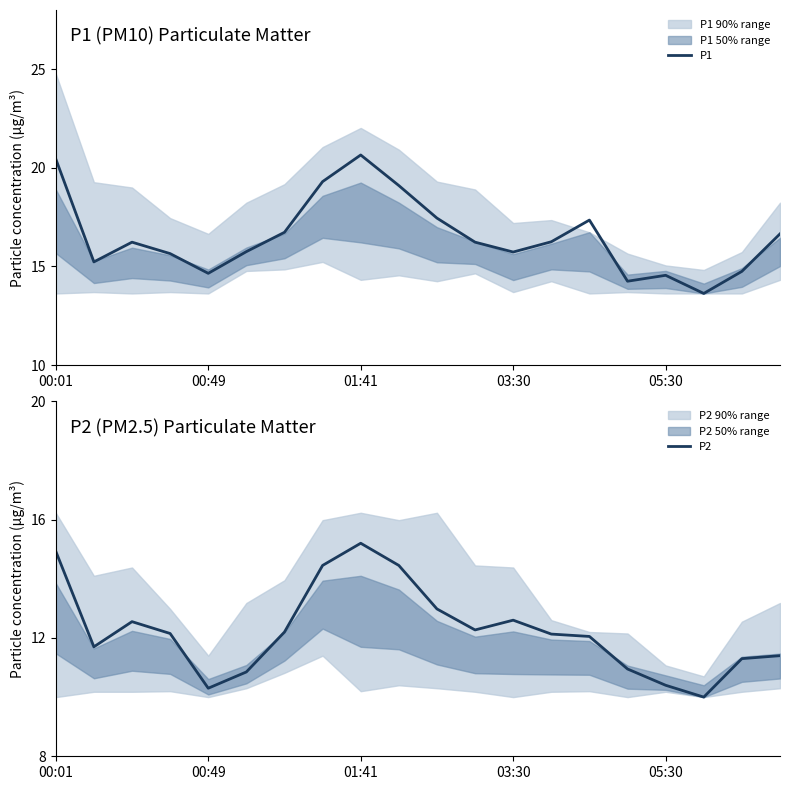

True or false: P1 has a value of 6.1 at 01:41.

False